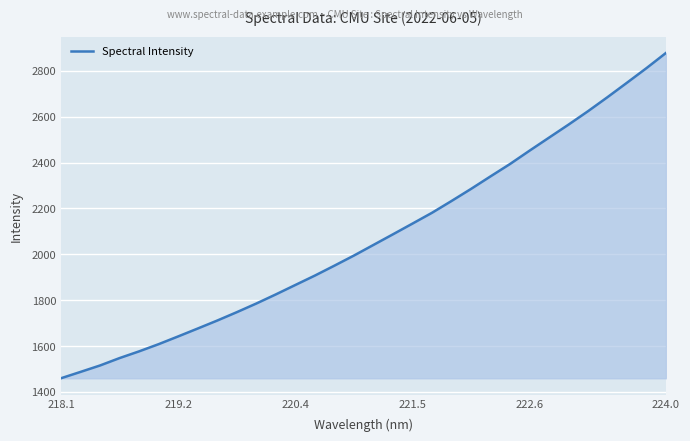

True or false: the data has more than 0 interior local peaks.

False